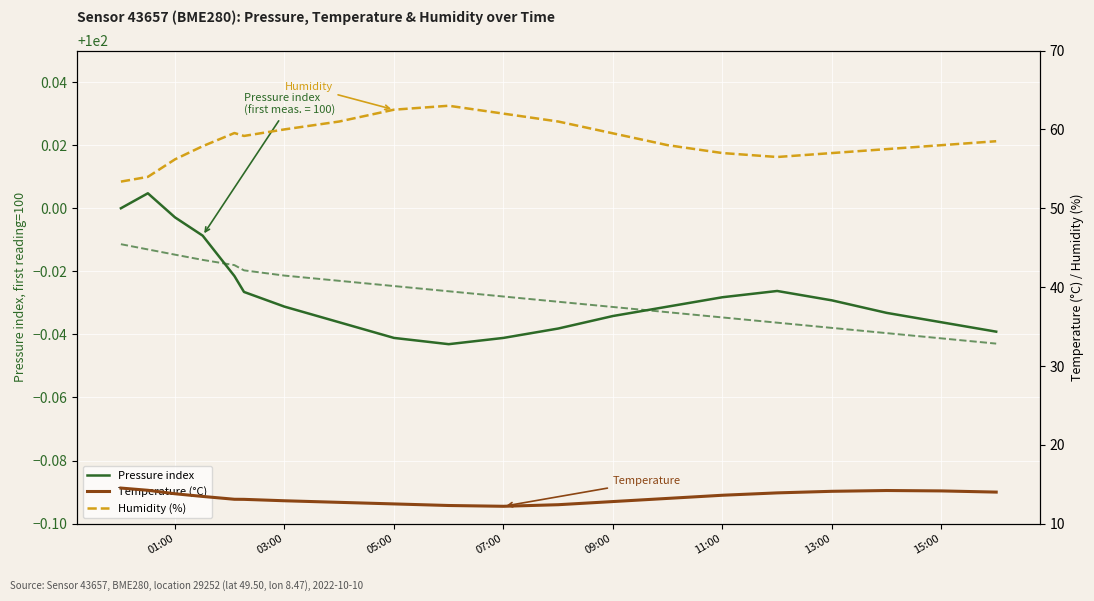

What is the total value across all series at 05:00?

175.0